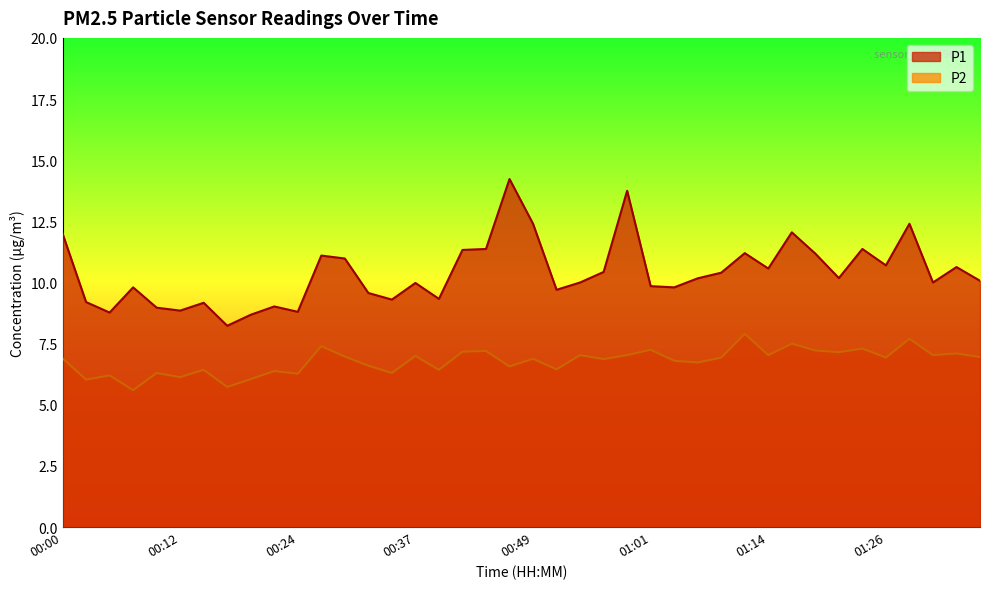

Is the value of P1 at 00:10 greater than the value of P2 at 01:01?

Yes